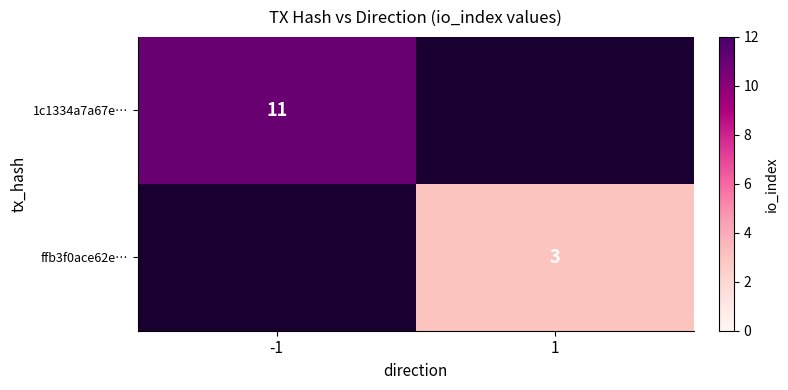

The value of ffb3f0ace62e… at 1 is 3. True or false?

True